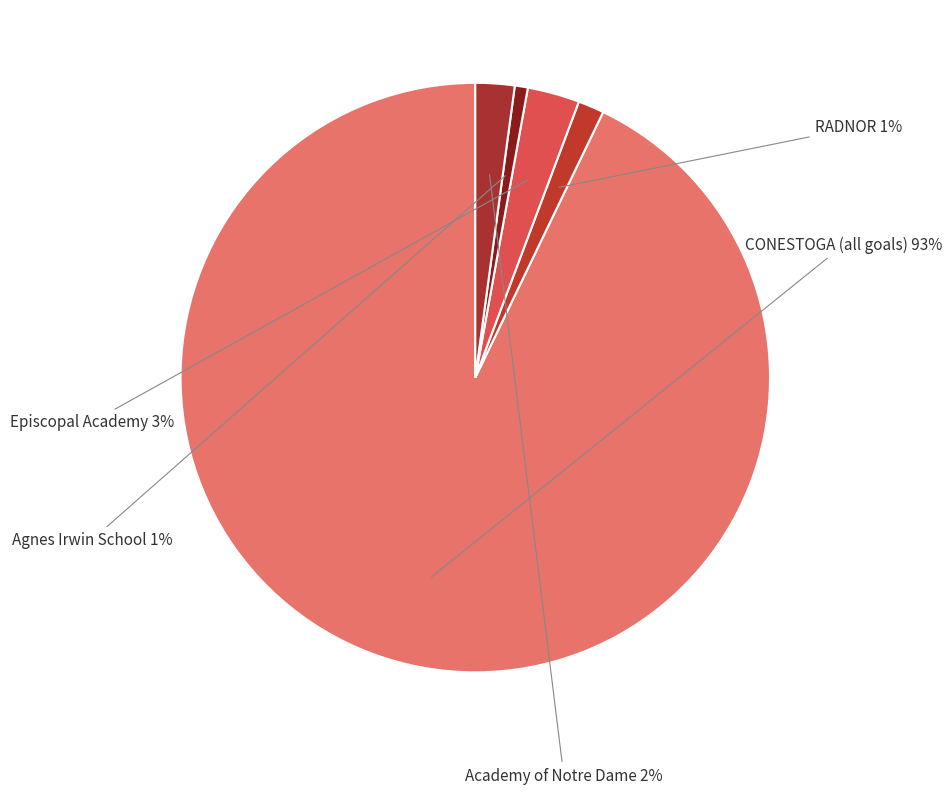

Which category has the biggest portion of the pie?

CONESTOGA (all goals)